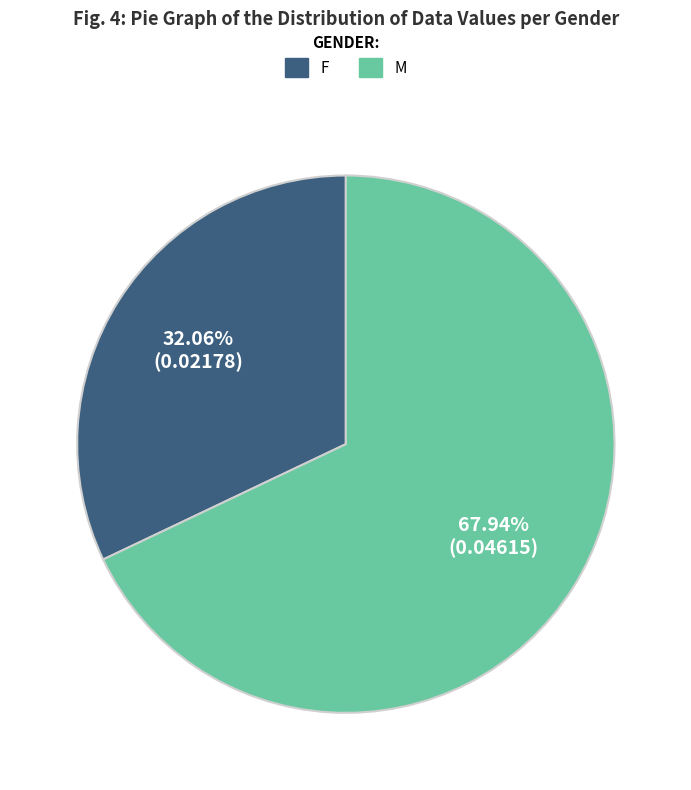

Count the number of slices in the pie.

2